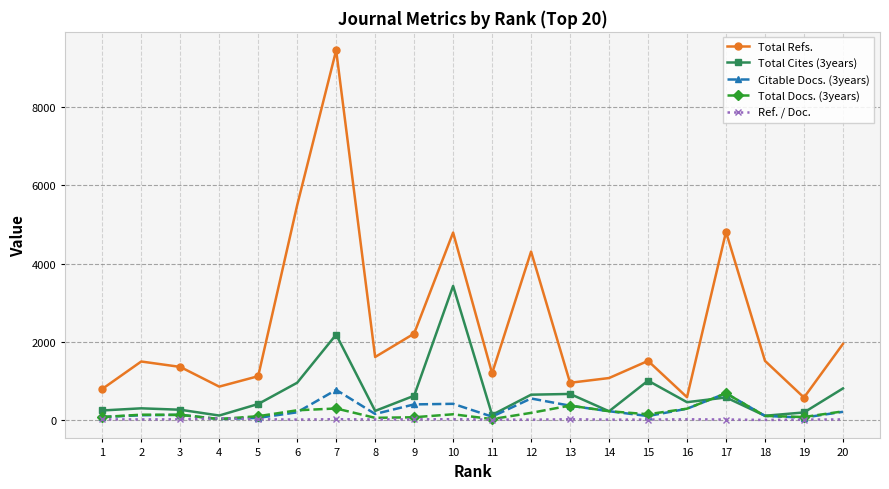

Which series has the largest range (max minus min)?

Total Refs.